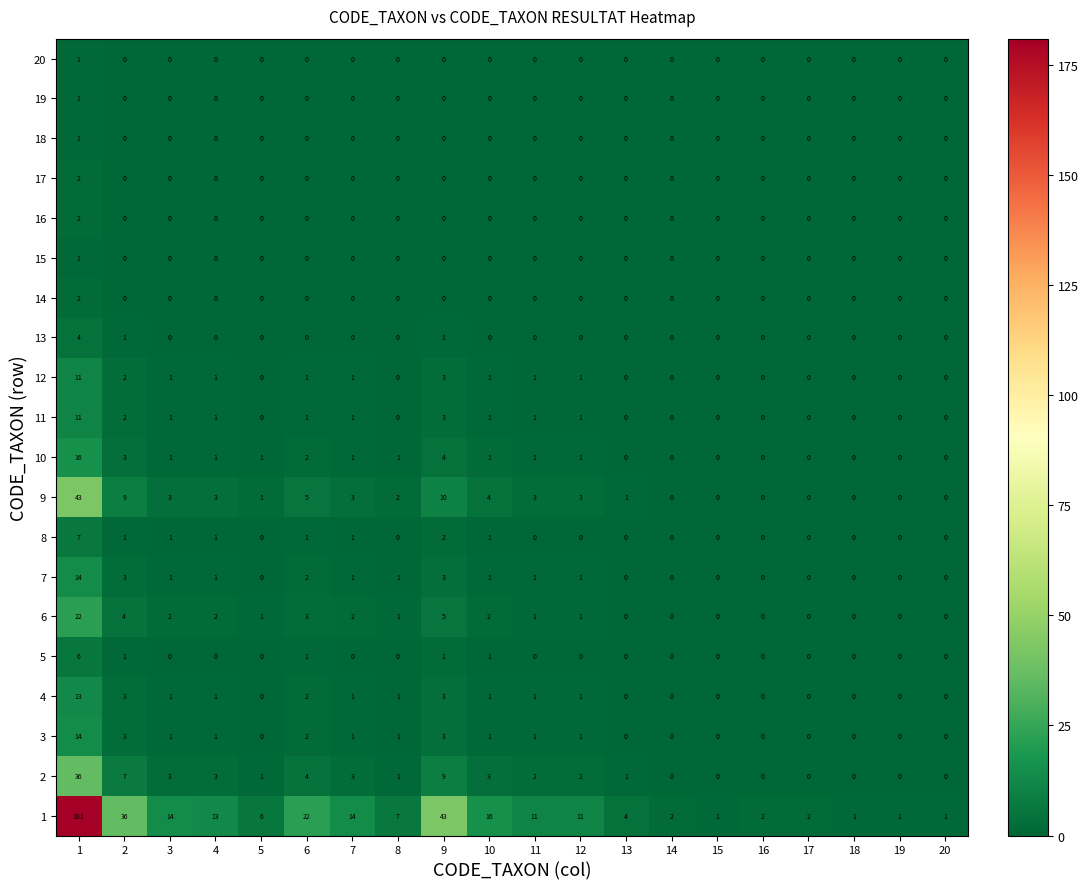

The 8 series shows 3 at 5. True or false?

False